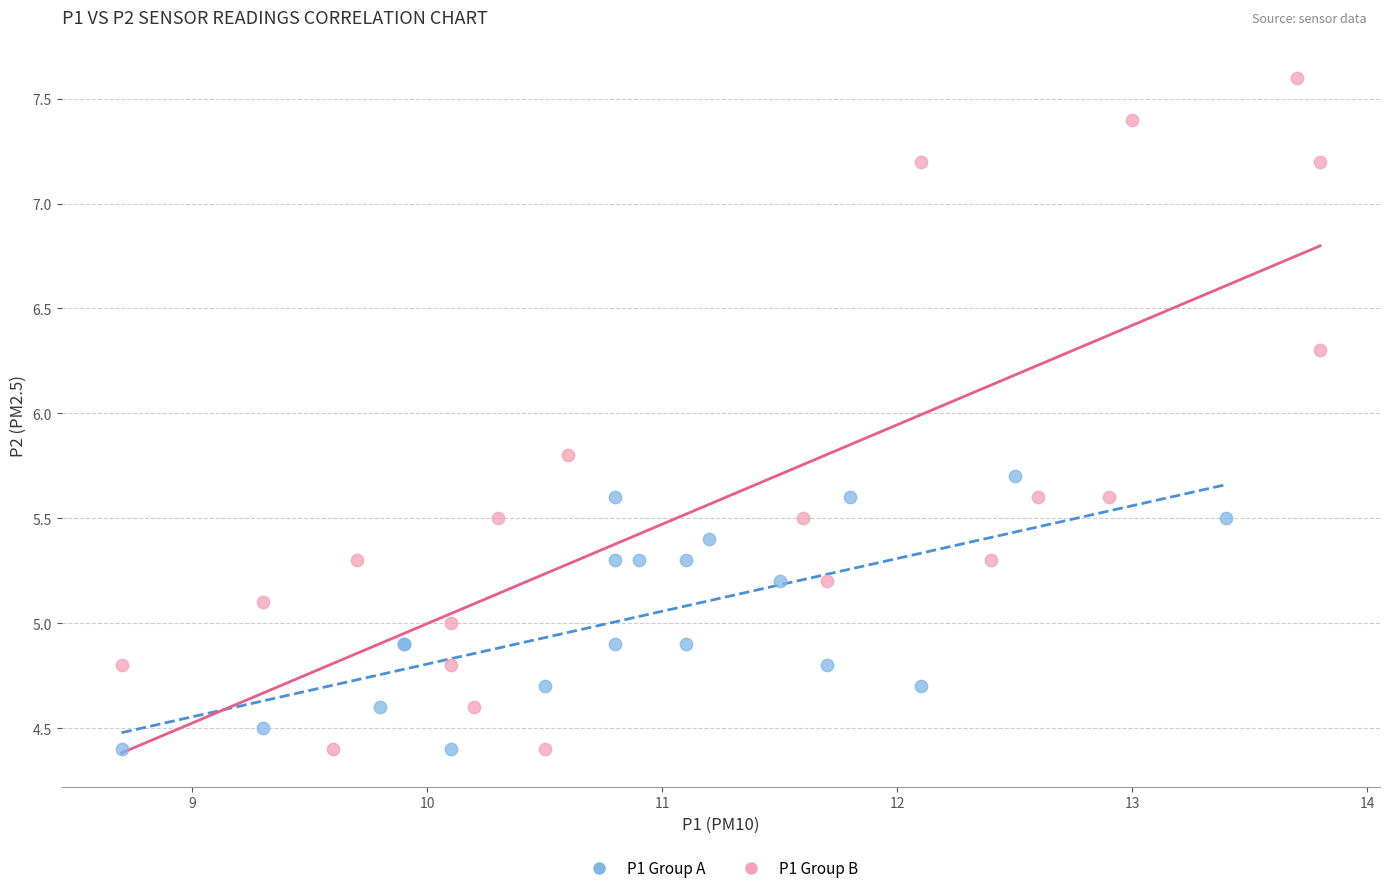

Which series contains the highest Y value?

P1 Group B